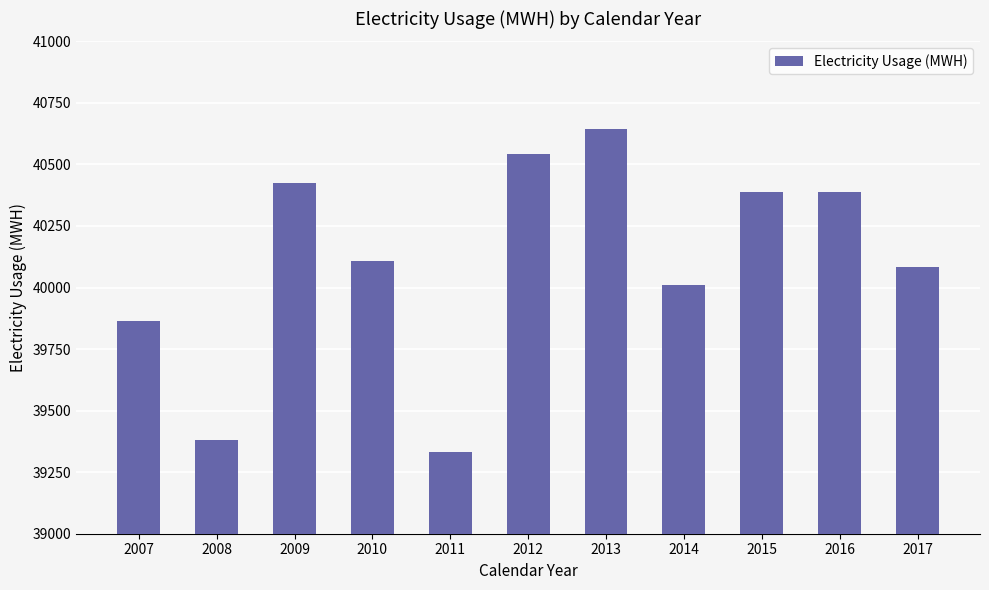

What is the difference between the values at 2010 and 2009?

320.6